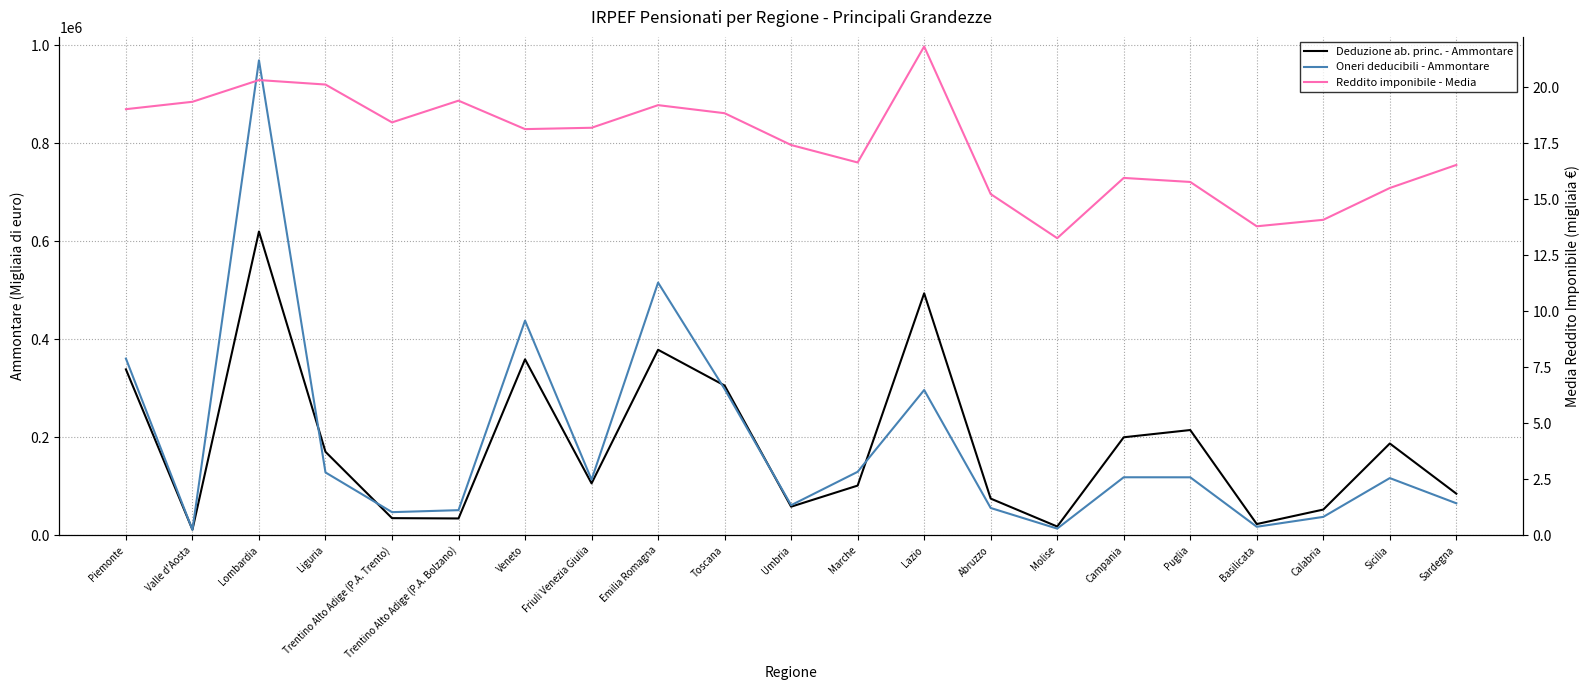

Reading left to right, list all the values displayed in this chart.

Deduzione ab. princ. - Ammontare: 338723.0	11658.0	620038.0	170483.0	35083.0	34443.0	359239.0	106015.0	378683.0	305708.0	58469.0	101523.0	493945.0	74989.0	17949.0	200119.0	214897.0	23006.0	52589.0	187429.0	85038.0
Oneri deducibili - Ammontare: 360748.0	11201.0	969365.0	128353.0	47306.0	51354.0	438177.0	113637.0	515804.0	298653.0	61480.0	129642.0	296570.0	55800.0	13733.0	118503.0	118425.0	17472.0	37642.0	116846.0	65403.0
Reddito imponibile - Media: 19.0	19.4	20.3	20.1	18.4	19.4	18.1	18.2	19.2	18.9	17.4	16.6	21.8	15.2	13.3	16.0	15.8	13.8	14.1	15.5	16.5